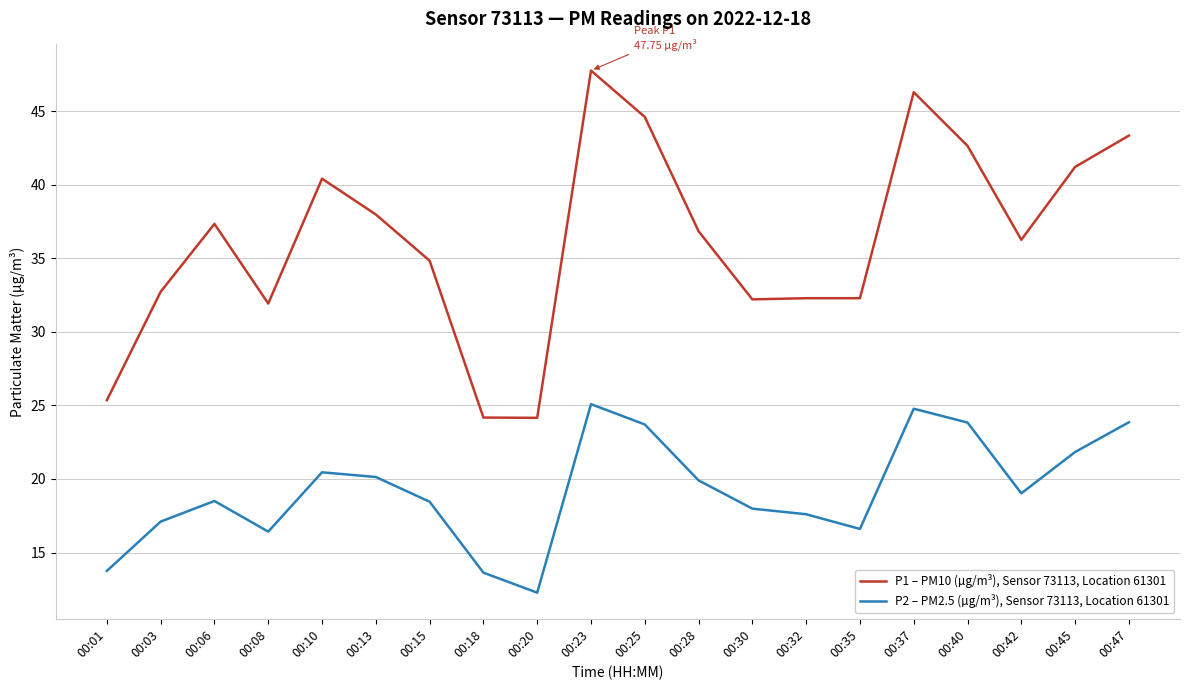

Is the value of P1 – PM10 (µg/m³), Sensor 73113, Location 61301 at 00:13 greater than the value of P2 – PM2.5 (µg/m³), Sensor 73113, Location 61301 at 00:28?

Yes